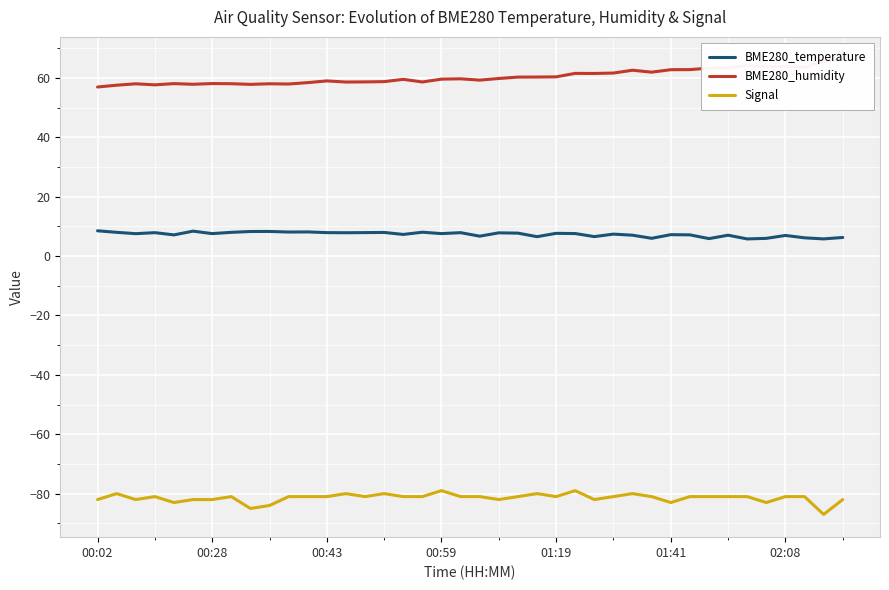

What is the maximum value for Signal?

-79.0